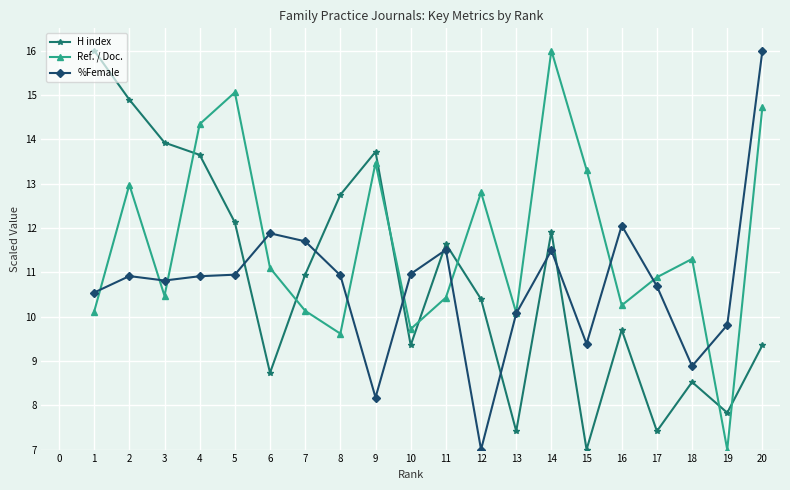

At which category is the sum across all series the highest?

20